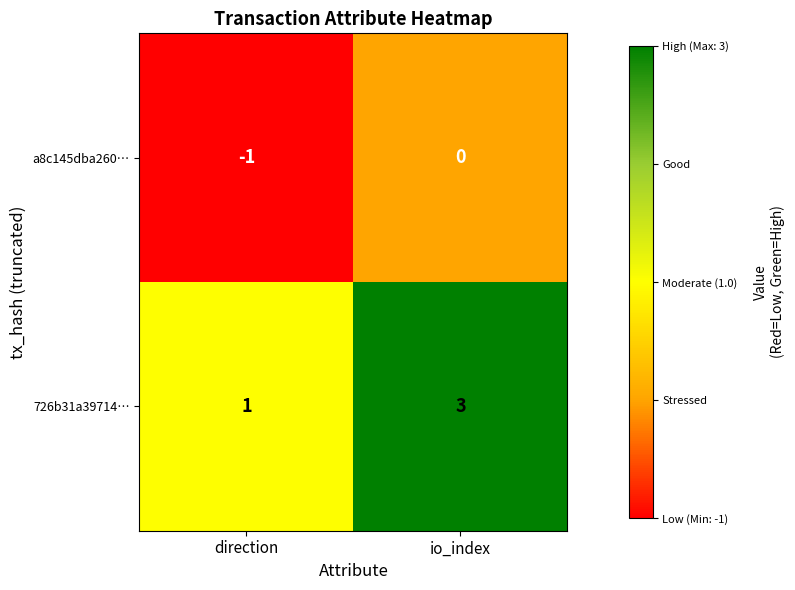

Rank the series by their maximum value, from highest to lowest.

726b31a39714…, a8c145dba260…